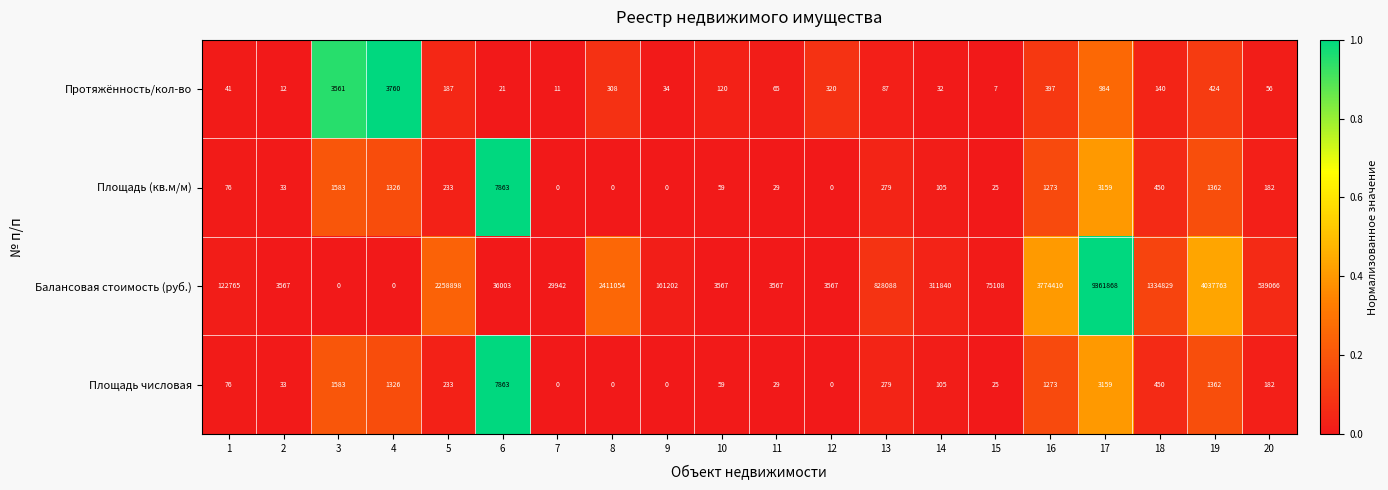

Which series has the largest total across all categories?

Балансовая стоимость (руб.)